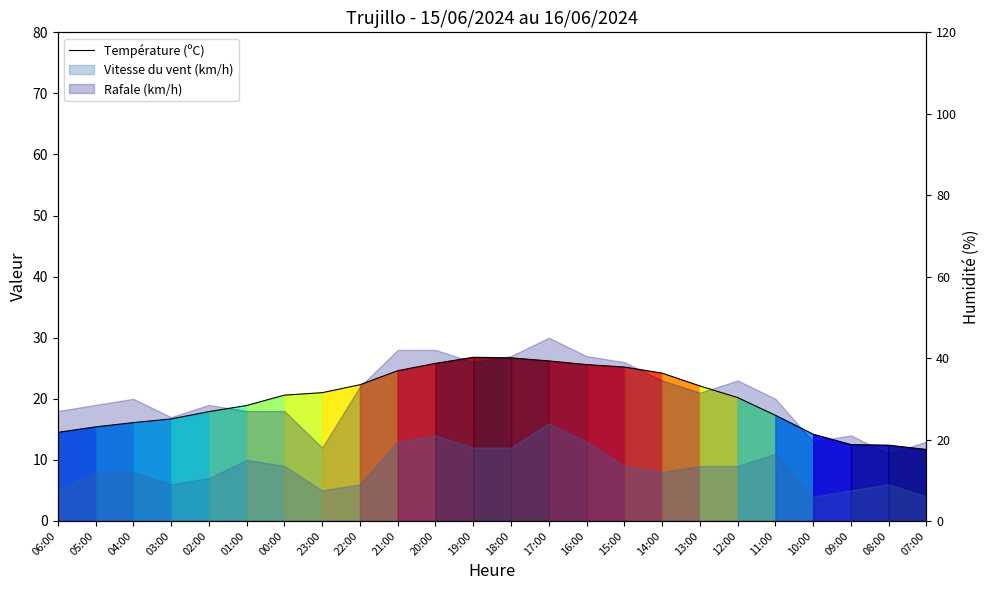

Rank the categories by value from highest to lowest.

19:00, 18:00, 17:00, 20:00, 16:00, 15:00, 21:00, 14:00, 22:00, 13:00, 23:00, 00:00, 12:00, 01:00, 02:00, 11:00, 03:00, 04:00, 05:00, 06:00, 10:00, 09:00, 08:00, 07:00